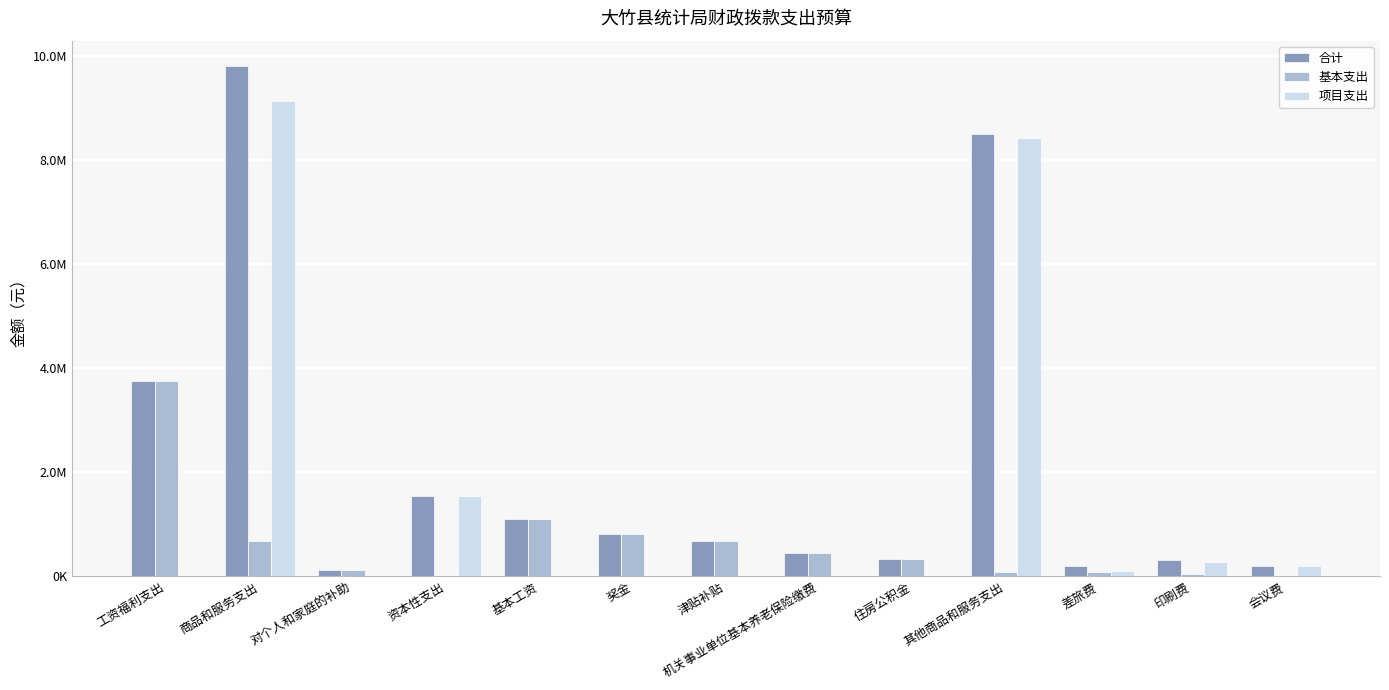

Are the bars grouped side by side (vs. stacked)?

Yes